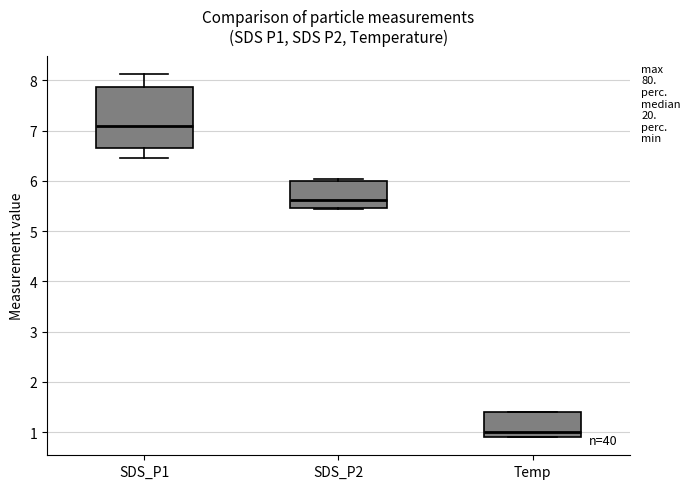

Reading left to right, transcribe this box plot: for each box, give where its median line is, the range the box spans, and where its two whiskers end, as read against the y-axis. The values are not printed on the chart, so give them approximately, as read against the axis.

SDS_P1: median 7.1, box 6.6 to 7.9, whiskers 6.5 to 8.1
SDS_P2: median 5.6, box 5.5 to 6.0, whiskers 5.5 to 6.0 (just above the box's upper edge)
Temp: median 1.0, box 0.9 to 1.4, whiskers 0.9 to 1.4